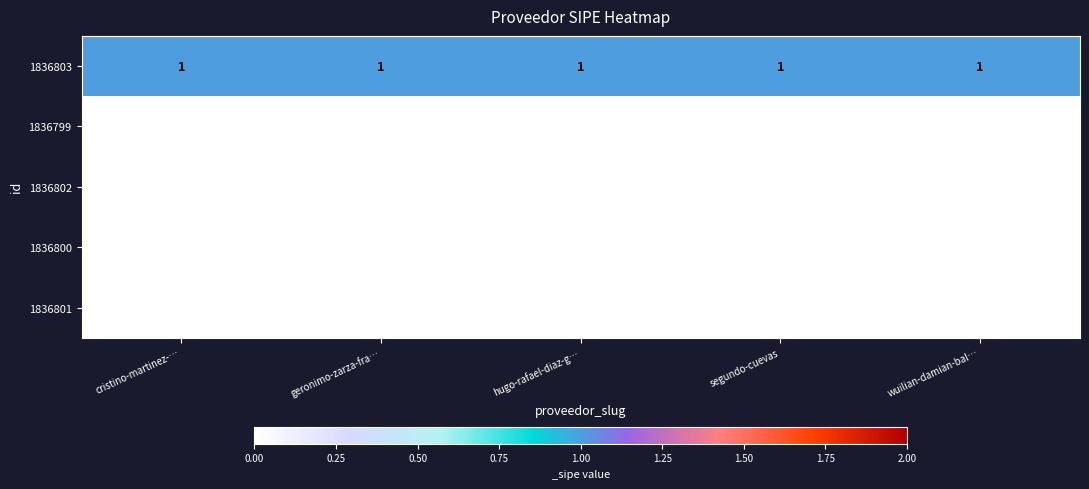

How many series are shown in this chart?

5